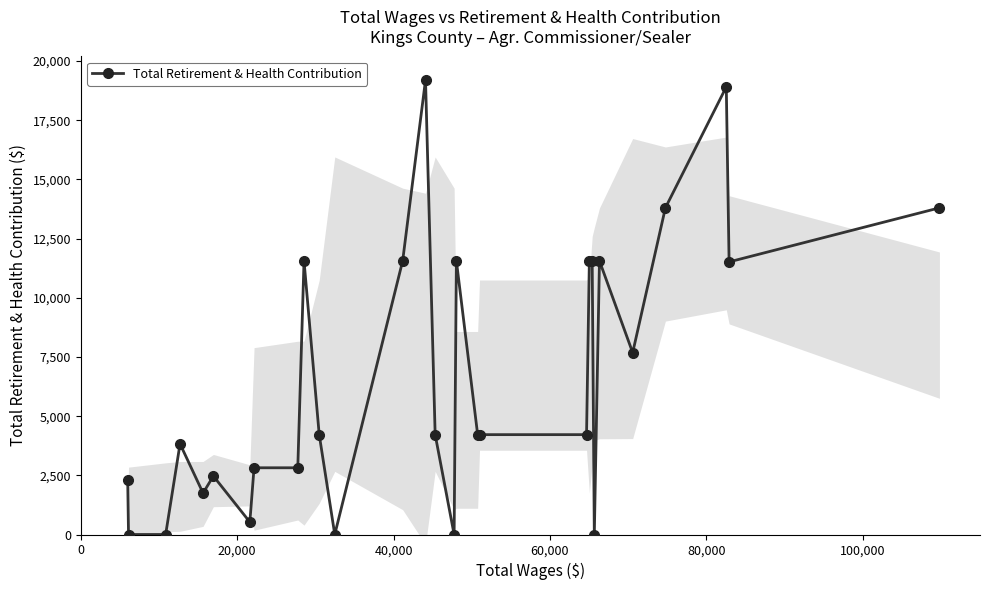

Count the number of values greater than 4219.

12